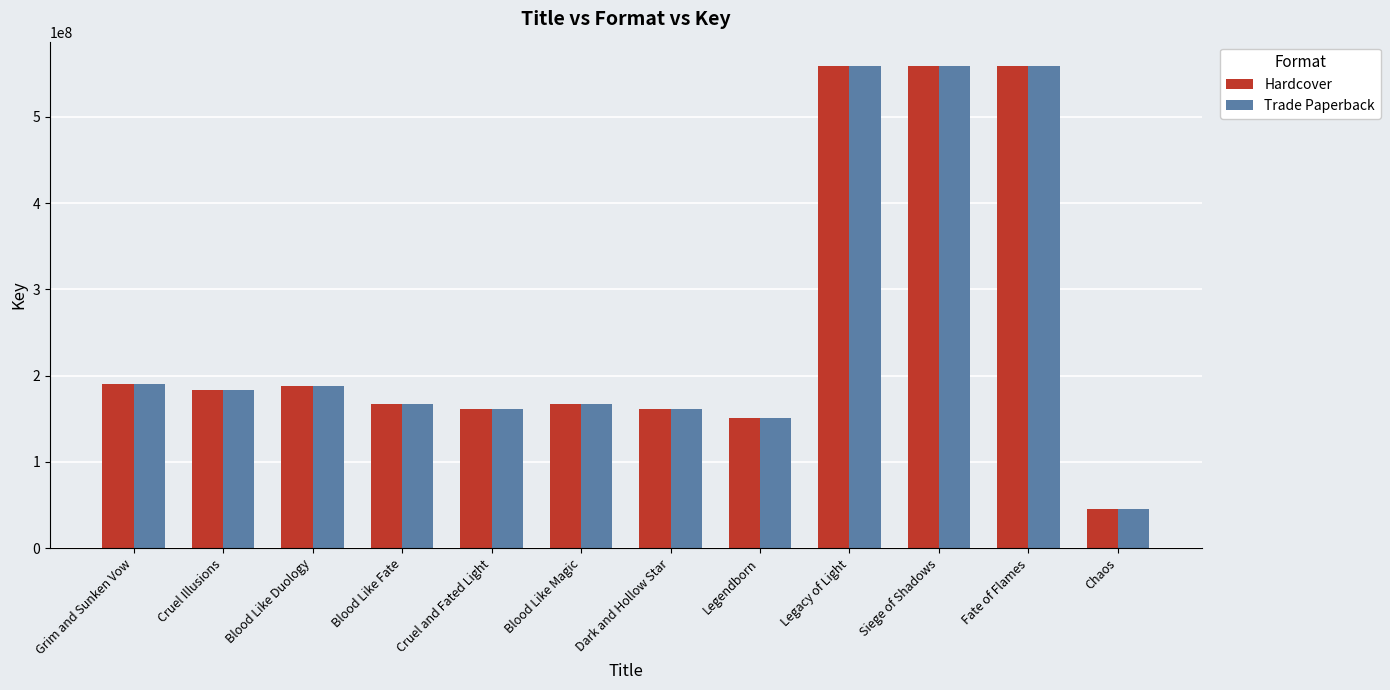

At how many categories does at least one series exceed 443044919?

3